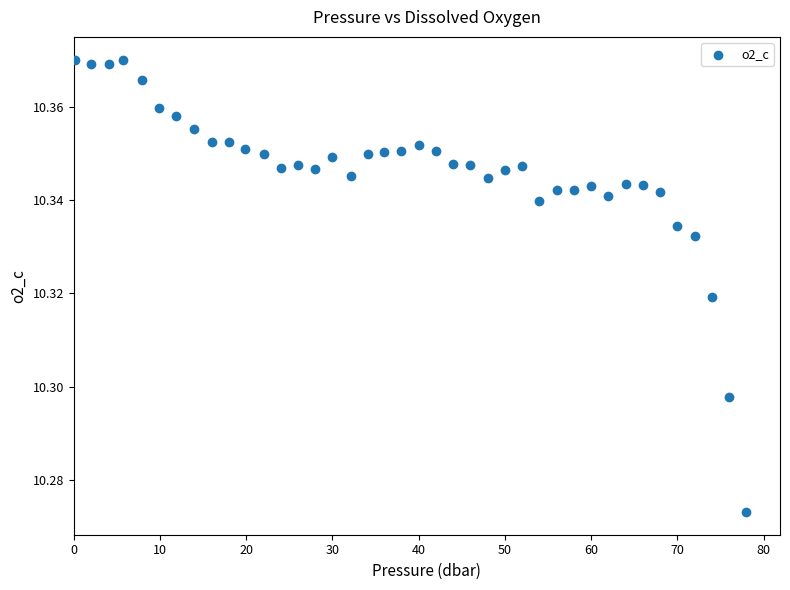

What is the range of X values (max minus min)?

77.8